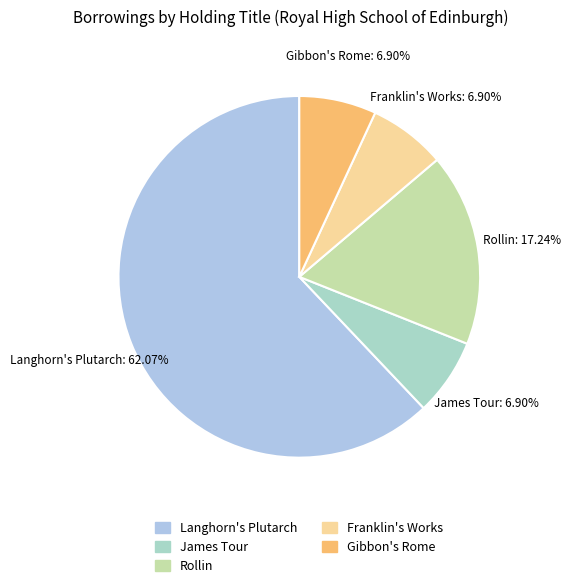

Which slice is the largest?

Langhorn's Plutarch